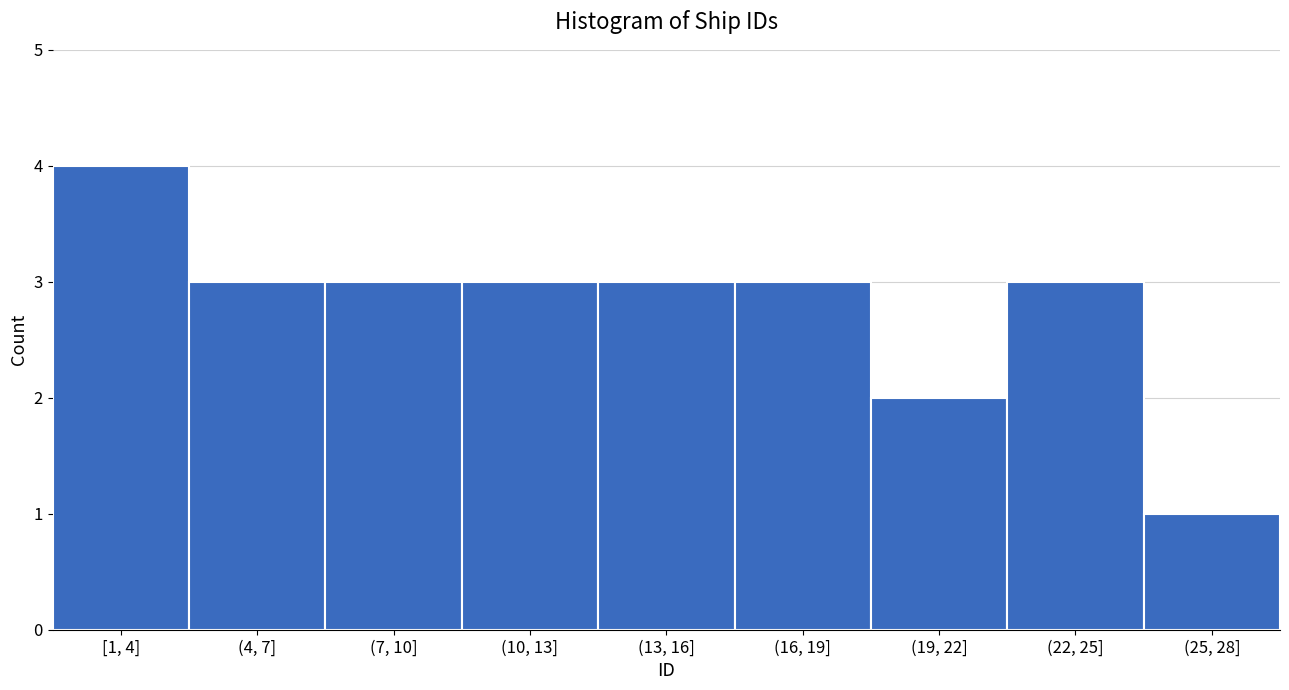

Reading left to right, what are all the values shown in this chart?

[1, 4]=4	(4, 7]=3	(7, 10]=3	(10, 13]=3	(13, 16]=3	(16, 19]=3	(19, 22]=2	(22, 25]=3	(25, 28]=1